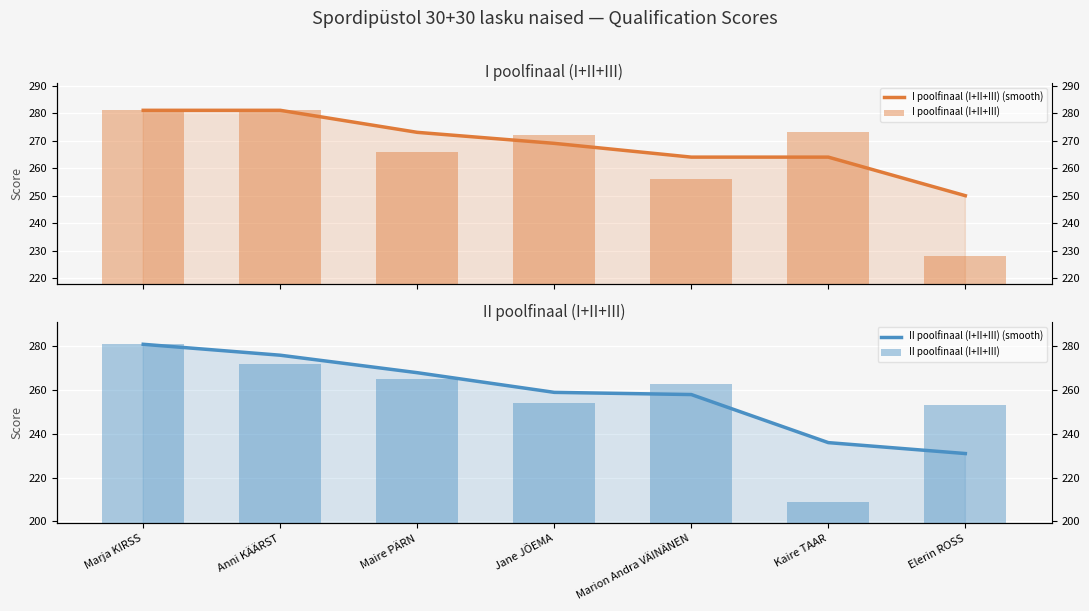

Is it true that II poolfinaal (I+II+III) equals 254 at Jane JÕEMA?

True